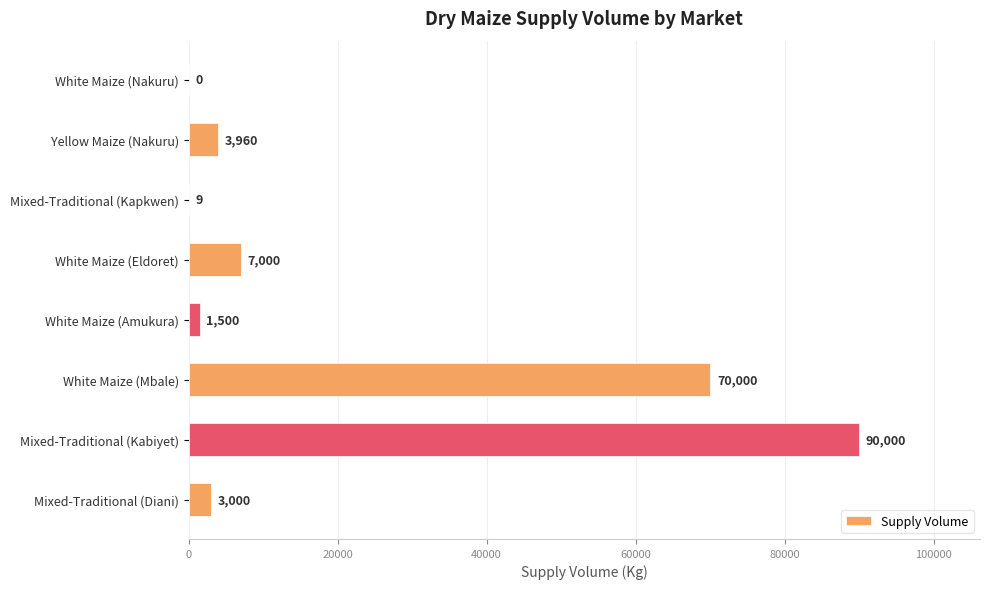

True or false: the data shows 3000 at Mixed-Traditional (Diani).

True